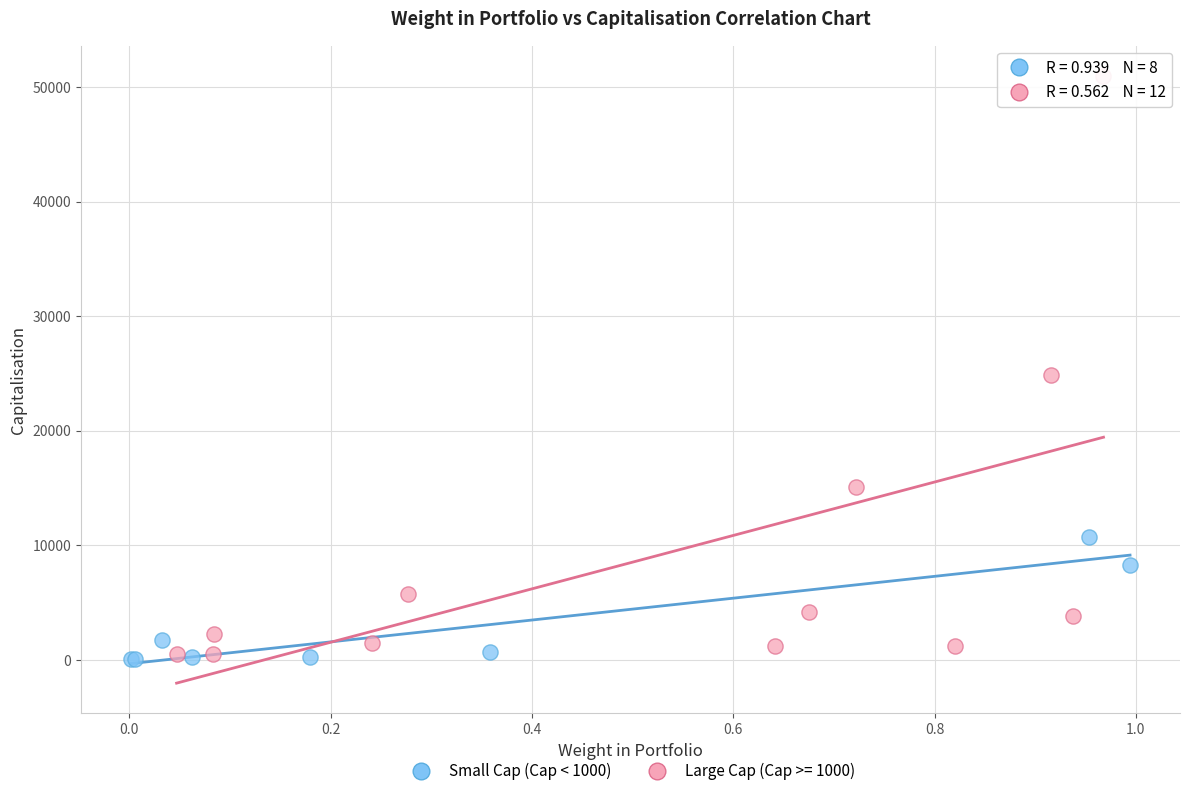

Which series reaches the maximum Y coordinate?

Large Cap (Cap >= 1000)